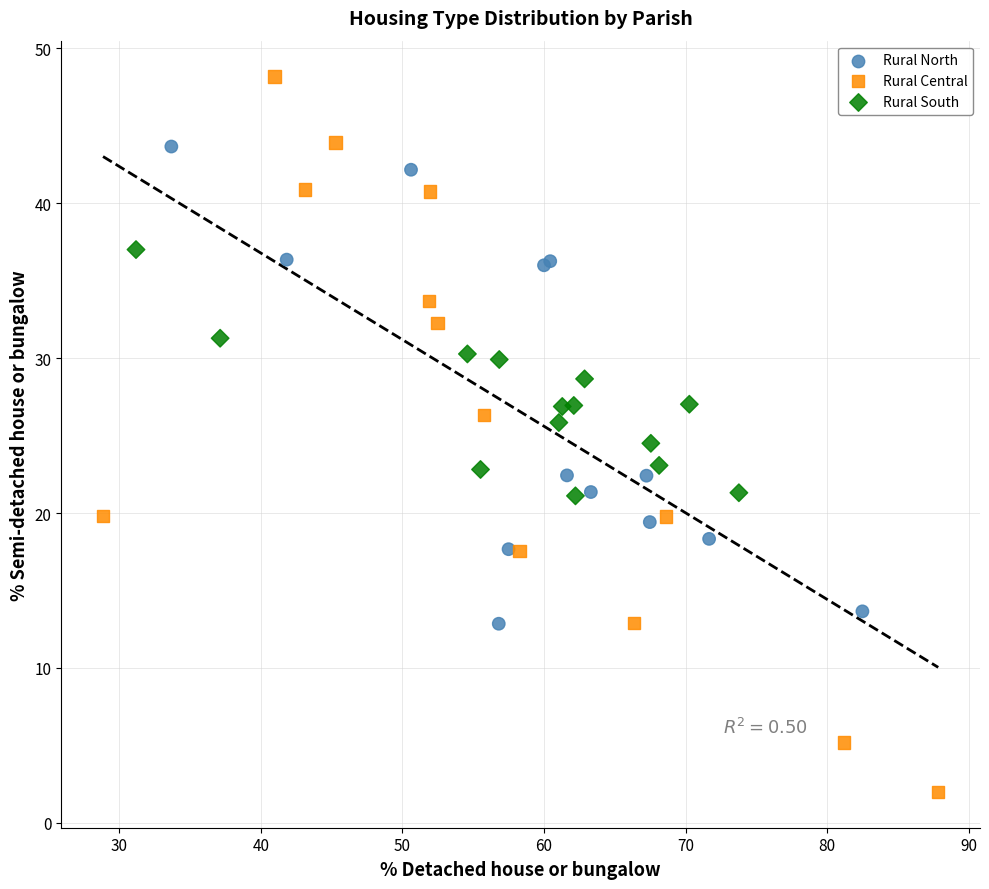

Which series contains the highest Y value?

Rural Central